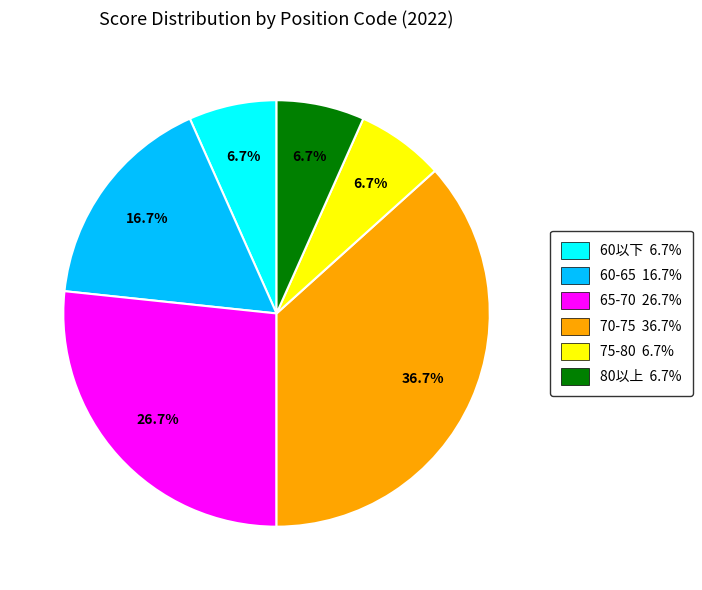

Does any single category account for the majority?

No